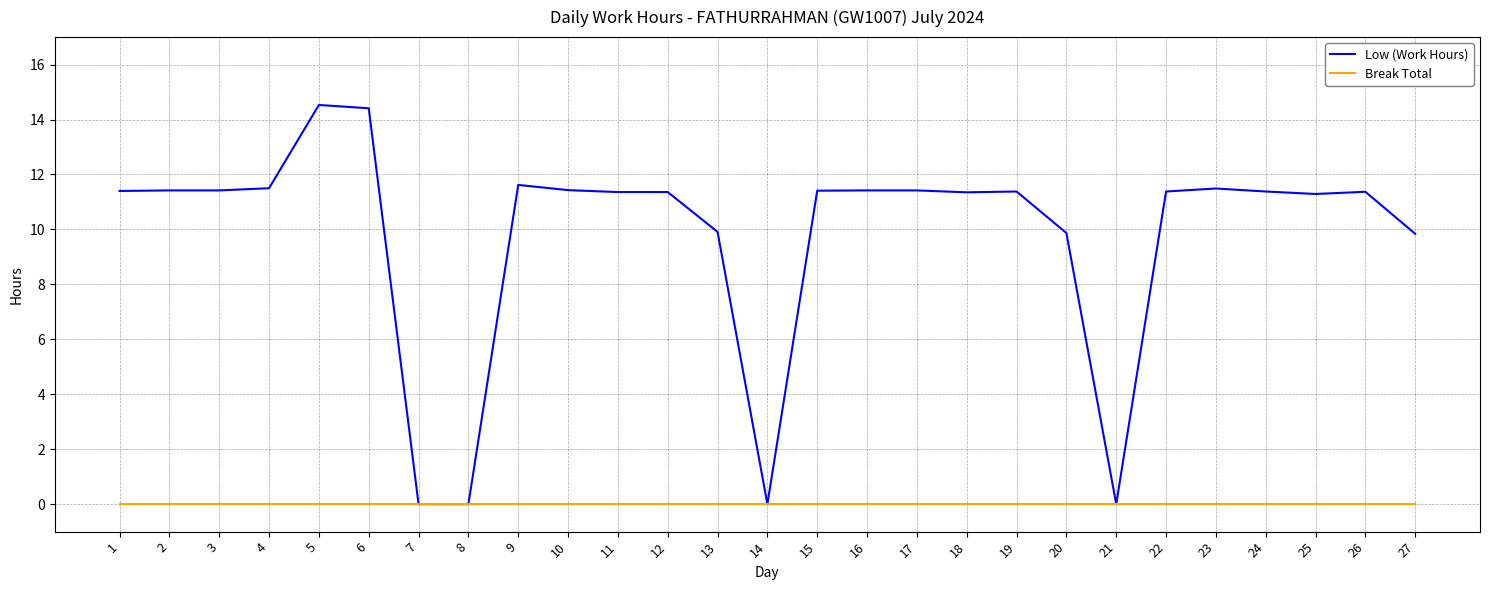

How many distinct data groups are displayed?

2